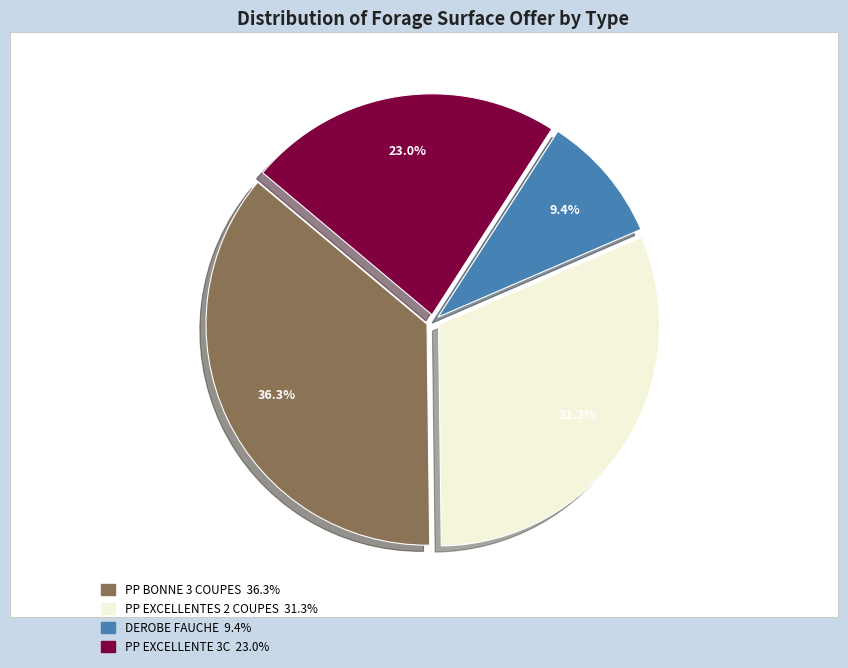

True or false: PP BONNE 3 COUPES accounts for 46% of the total.

False